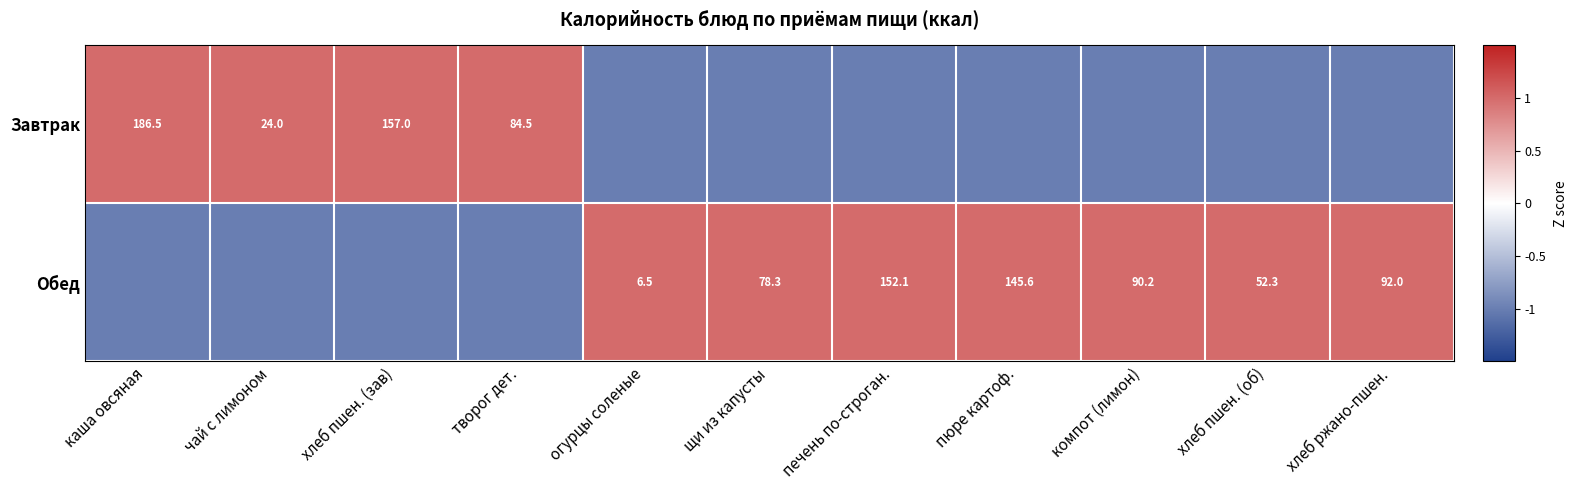

The Обед series shows 92.0 at хлеб ржано-пшен.. True or false?

True